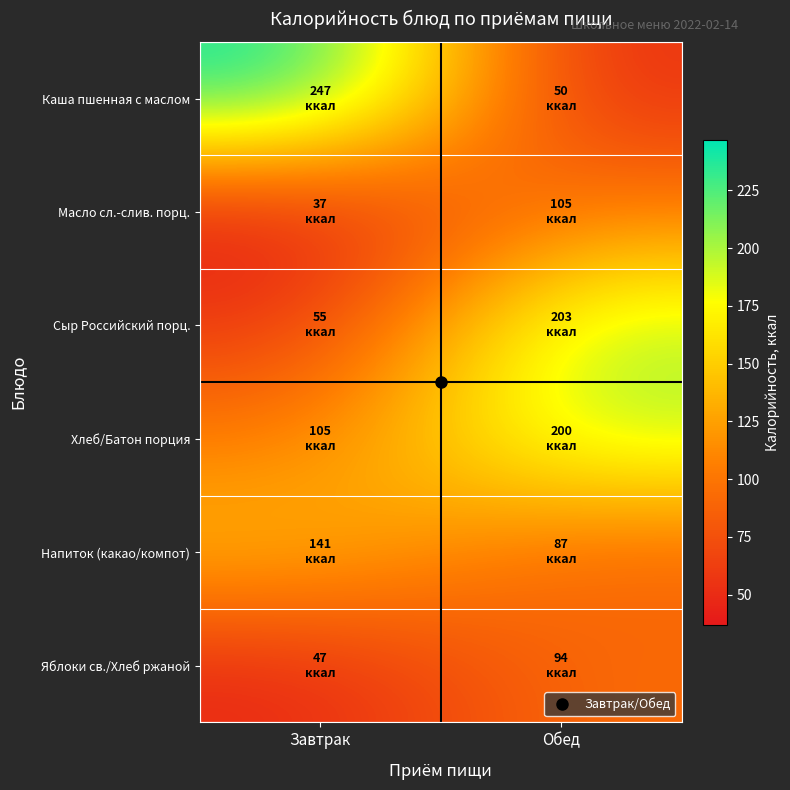

Which category has the lowest value across all series?

Завтрак